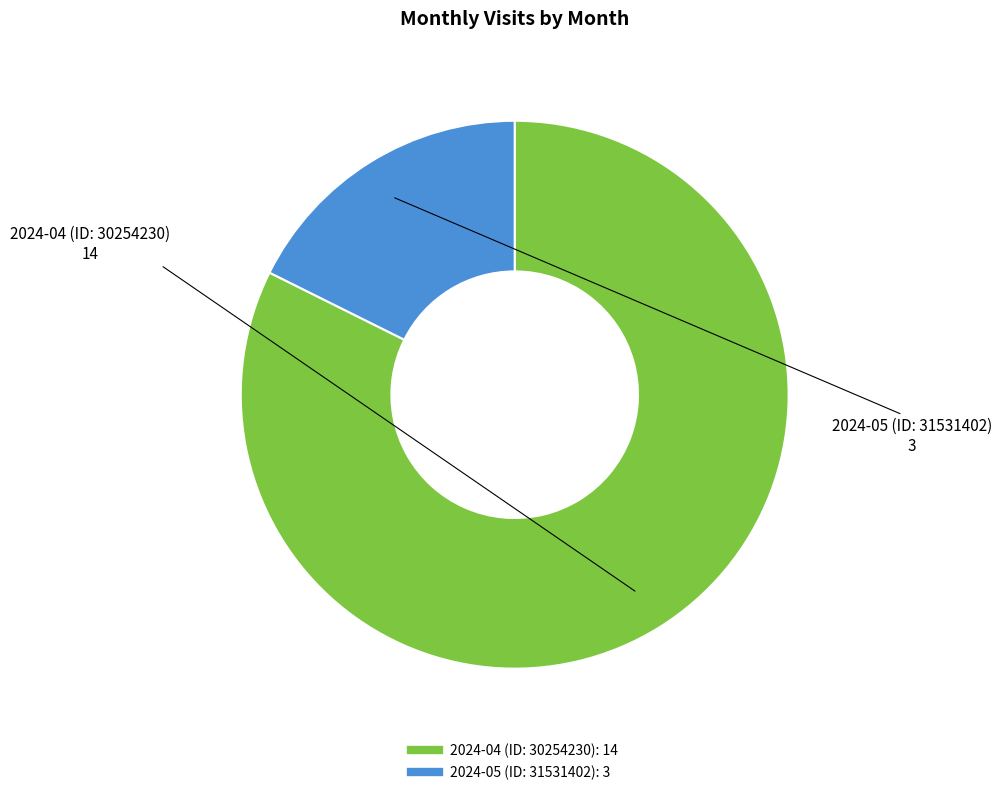

Which category accounts for the majority?

2024-04 (ID: 30254230)